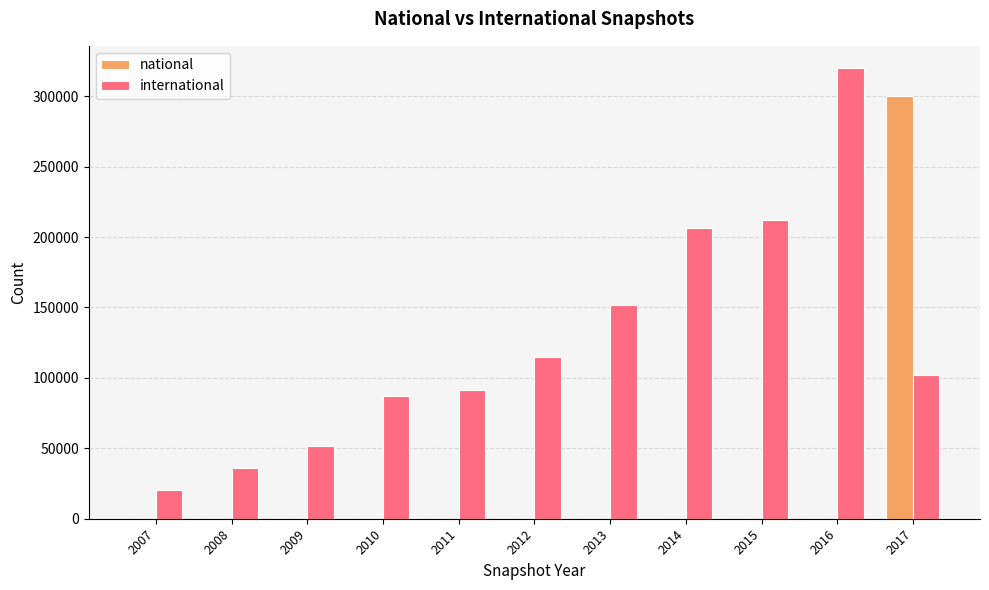

Between 2014 and 2017, which series saw the biggest shift?

national